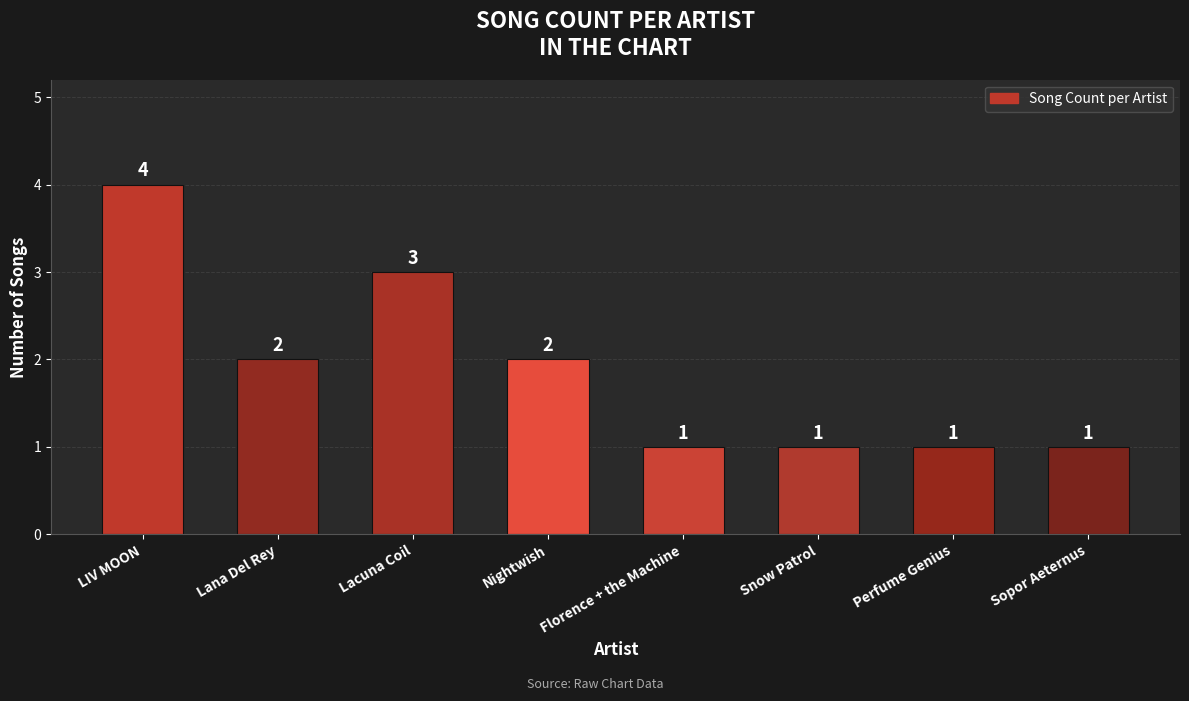

What is the maximum value shown in the chart?

4